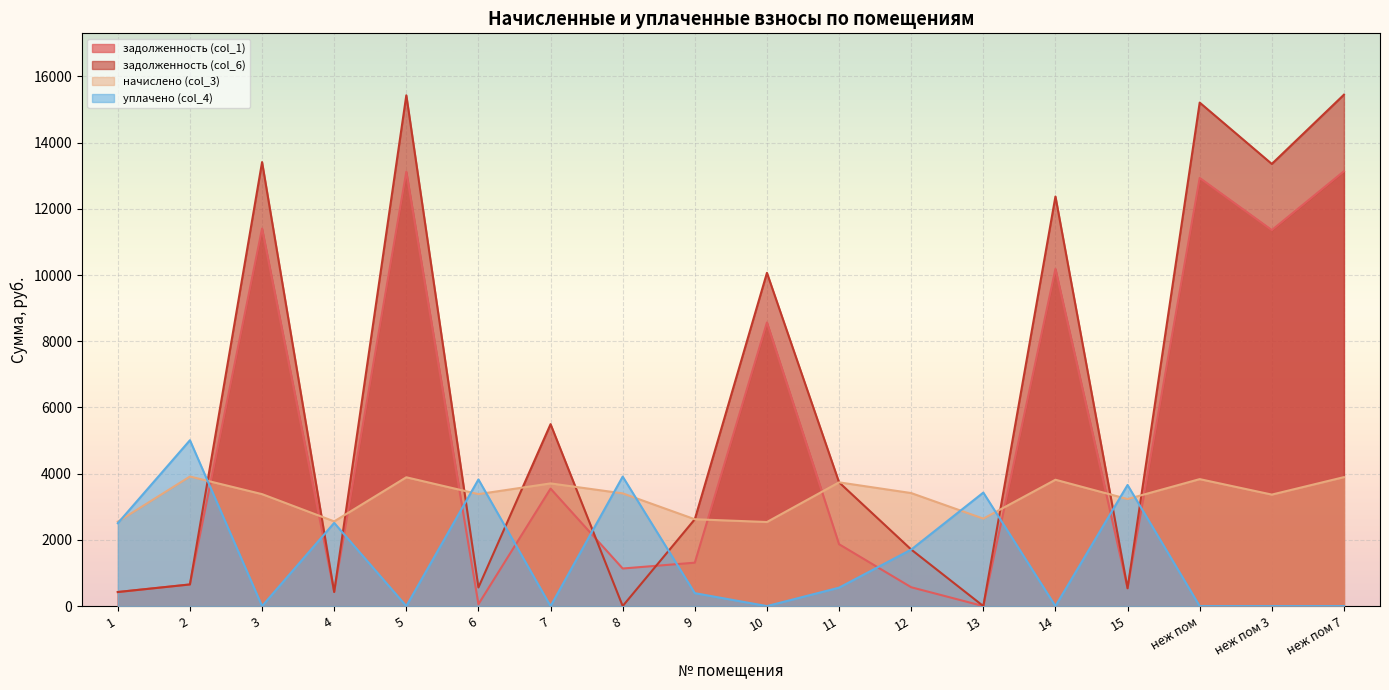

Reading left to right, extract all data points from this chart.

задолженность (col_1): 424.8	652.3	11403.1	426.4	13119.0	56.8	3548.6	1134.9	1311.5	8566.3	1868.9	569.0	0.0	10184.7	538.9	12931.8	11356.3	13134.5
задолженность (col_6): 424.8	654.1	13410.4	426.4	15428.4	563.6	5495.6	0.5	2623.0	10066.1	3737.8	1709.2	0.0	12372.1	538.9	15208.1	13355.3	15446.6
начислено (col_3): 2548.9	3913.6	3381.6	2558.2	3890.5	3381.6	3705.4	3404.8	2623.0	2539.7	3737.8	3414.0	2641.4	3816.5	3233.6	3835.0	3367.7	3895.1
уплачено (col_4): 2503.7	5010.0	0.0	2512.8	0.0	3825.3	0.0	3911.4	390.7	0.0	556.7	1707.0	3428.3	0.0	3657.9	0.0	0.0	0.0